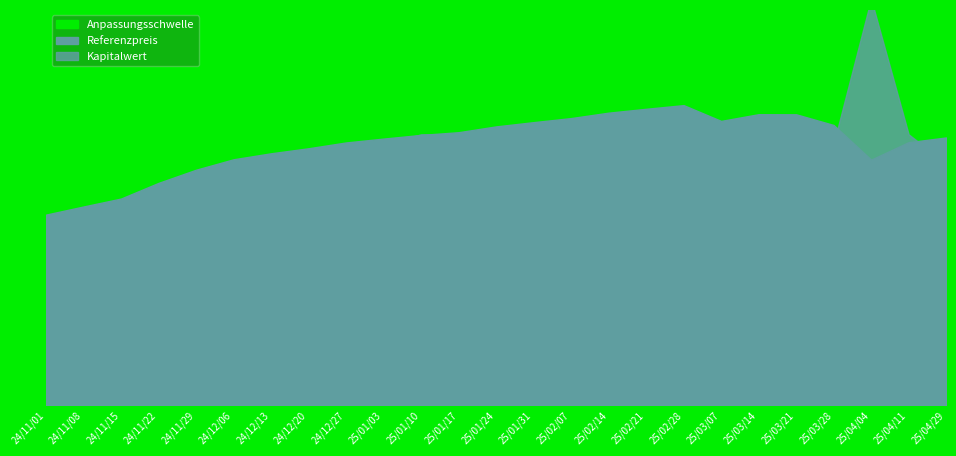

What is the label of the 6th point from the left?

2024-12-06